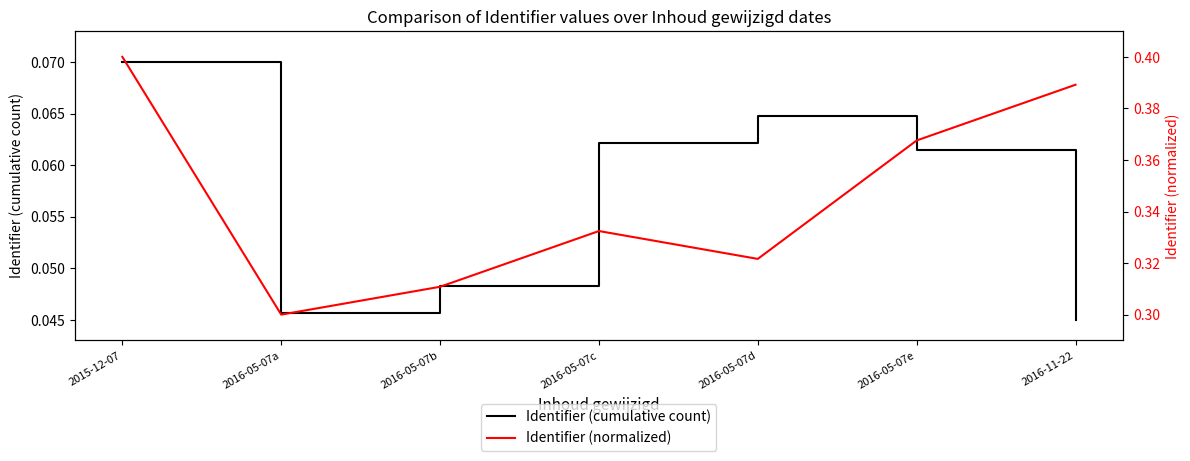

Is the value of Identifier (normalized) at 2016-05-07a greater than the value of Identifier (cumulative count) at 2016-05-07c?

Yes